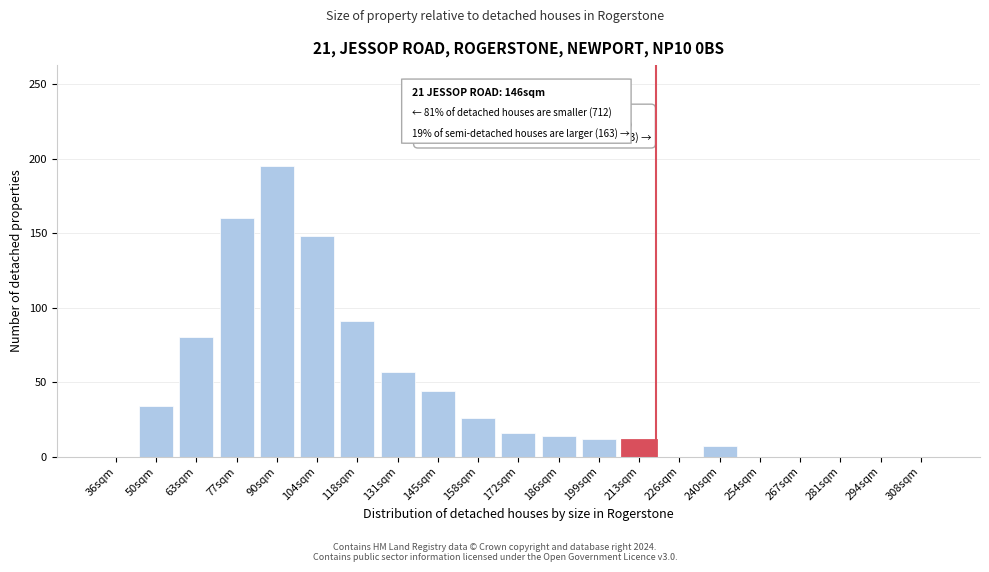

The value at 50sqm is 61. True or false?

False